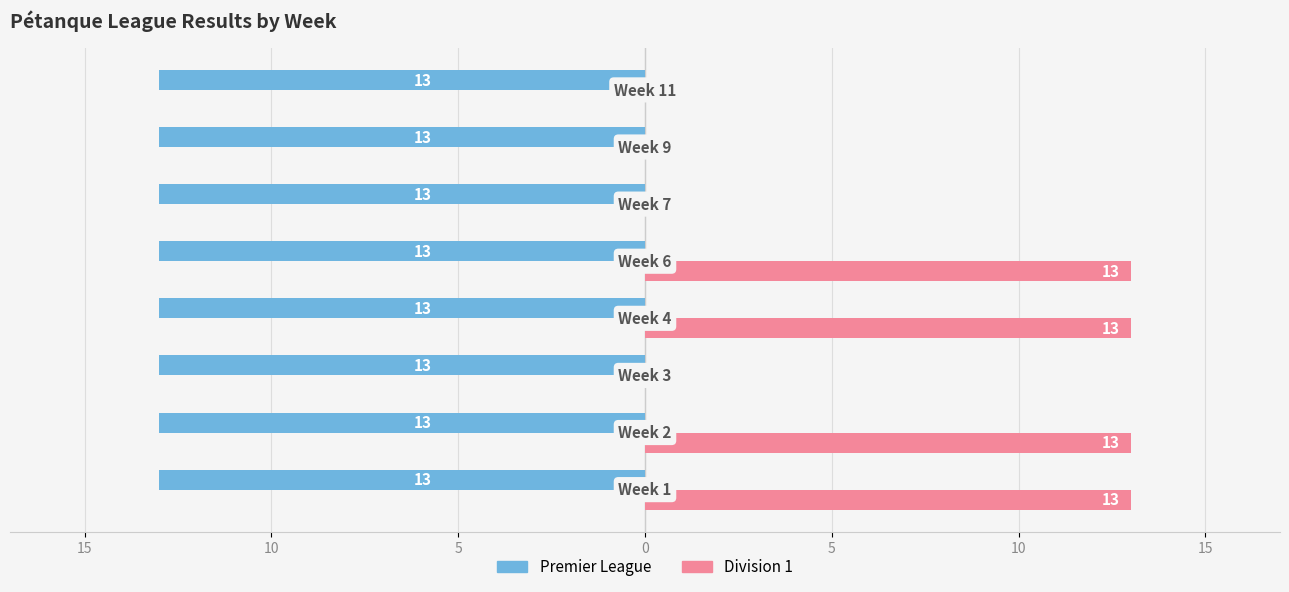

What are all the series names shown in the legend?

Premier League, Division 1